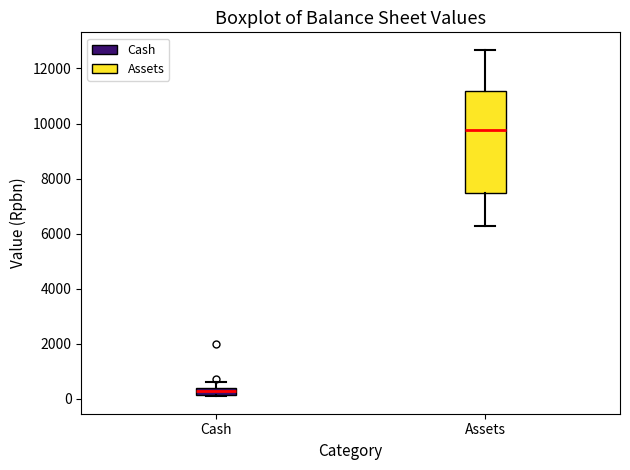

Where is the upper edge of the box for Assets on the y-axis? The values are not printed on the chart, so give them approximately, as read against the axis.

11200